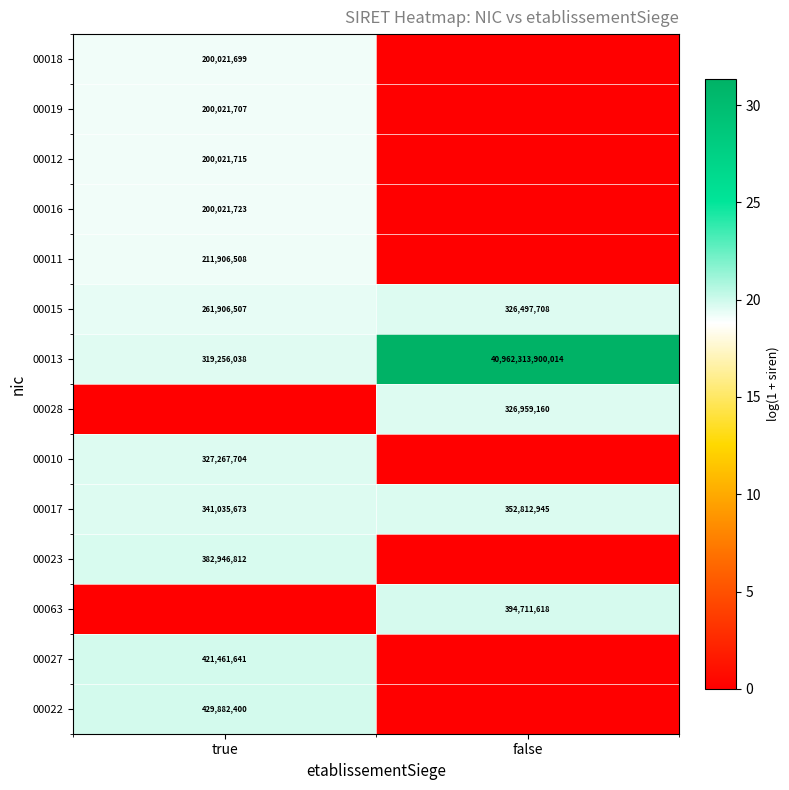

The 00028 series shows 326959160 at false. True or false?

True